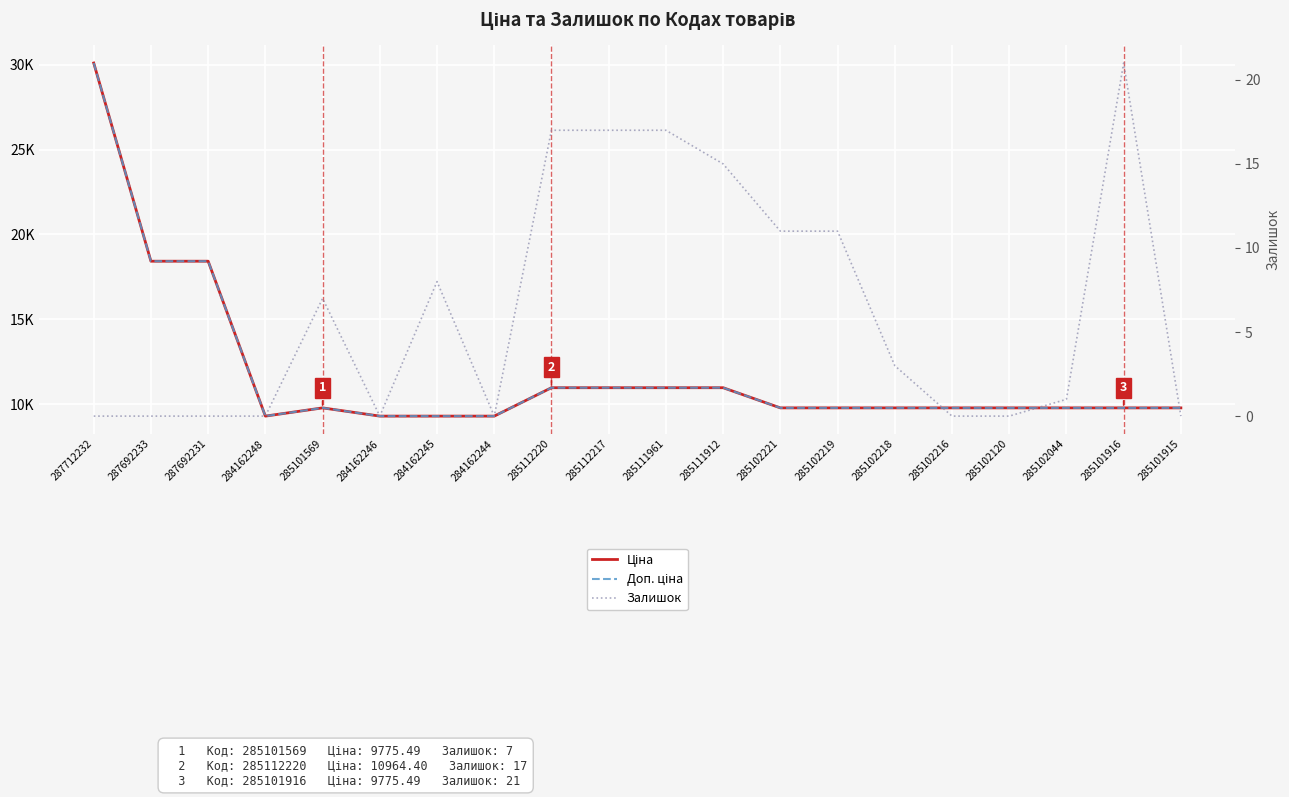

True or false: Ціна and Доп. ціна cross at least once.

False